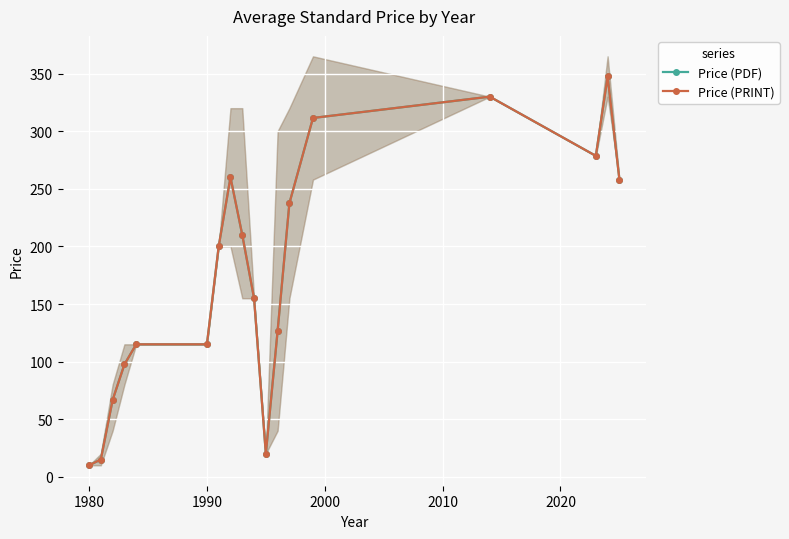

What is the maximum value shown in the chart?

347.5